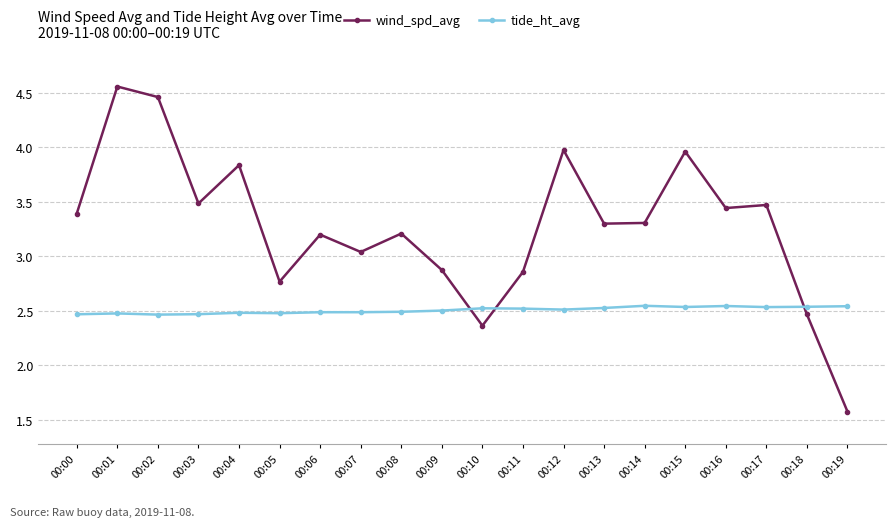

What is the smallest value displayed?

1.6